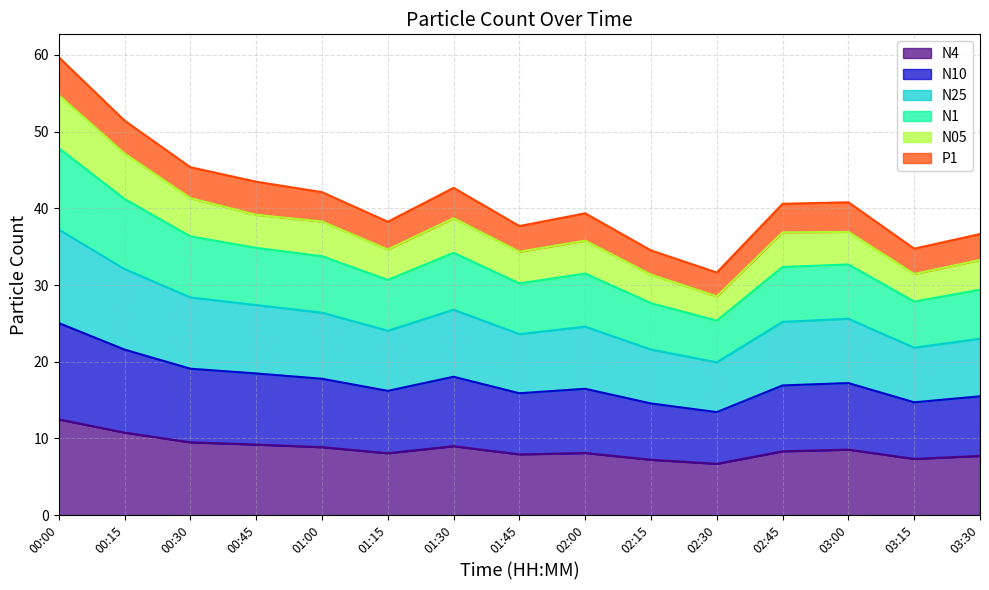

At which category is the sum across all series the highest?

00:00